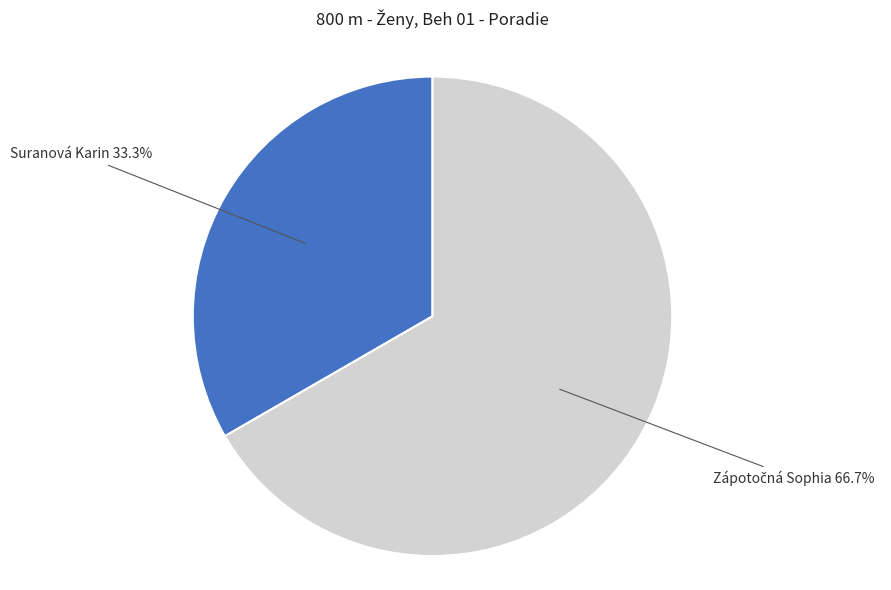

Is there a majority slice in this chart?

Yes